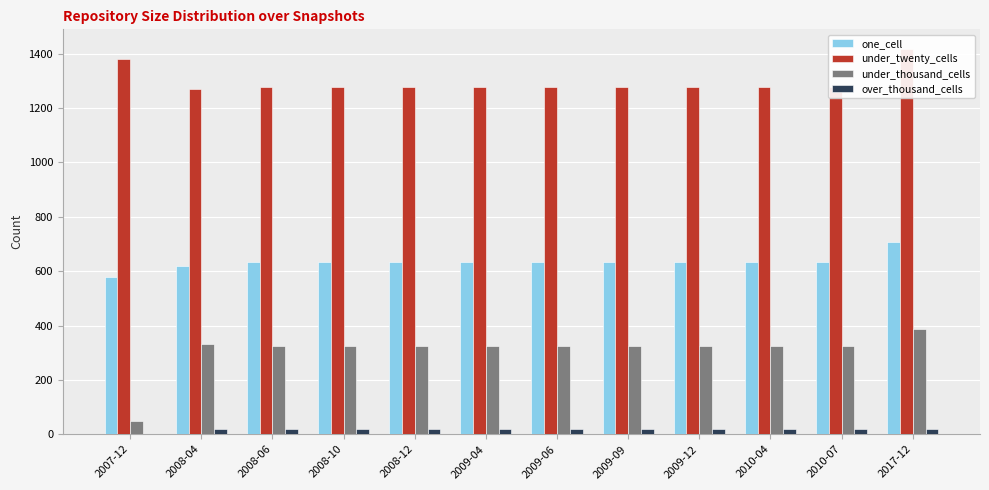

Rank the series at 2017-12 from highest to lowest value.

under_twenty_cells, one_cell, under_thousand_cells, over_thousand_cells